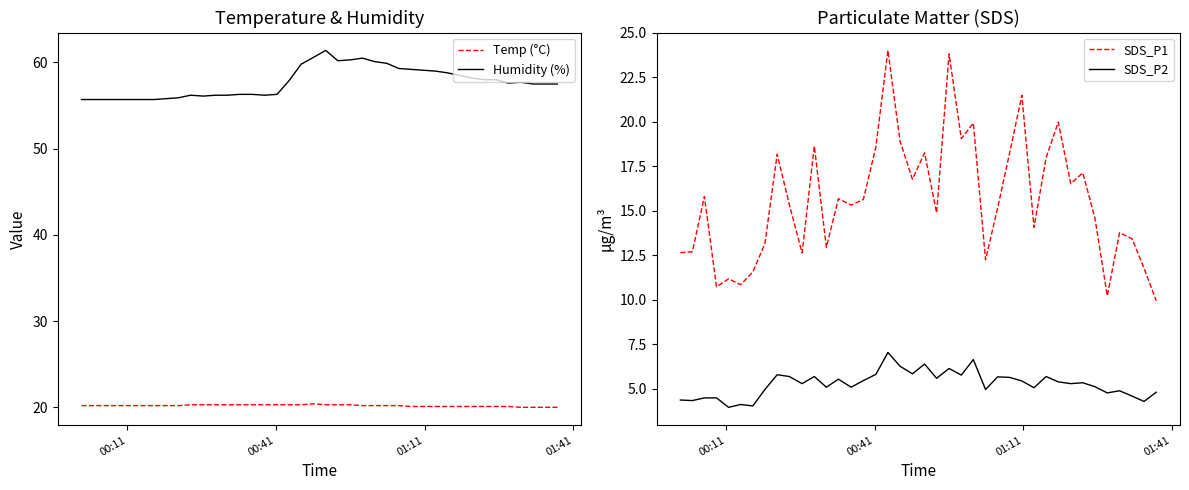

What is the difference between the maximum and second lowest values in the Temp (°C) series?

0.4